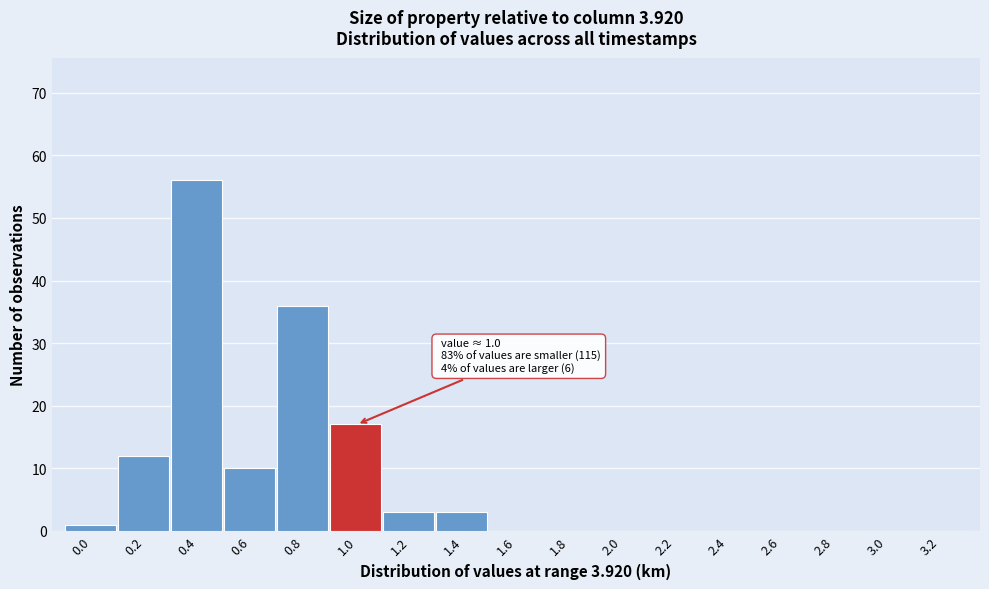

Reading left to right, transcribe all the data shown in this chart.

0.0=1	0.2=12	0.4=56	0.6=10	0.8=36	1.0=17	1.2=3	1.4=3	1.6=0	1.8=0	2.0=0	2.2=0	2.4=0	2.6=0	2.8=0	3.0=0	3.2=0